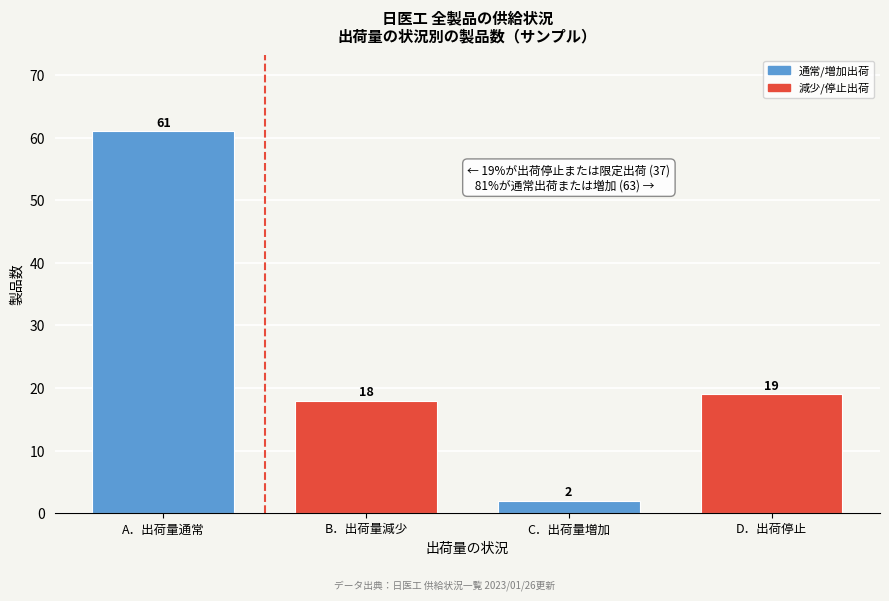

Reading left to right, what are all the values shown in this chart?

A．出荷量通常=61	B．出荷量減少=18	C．出荷量増加=2	D．出荷停止=19